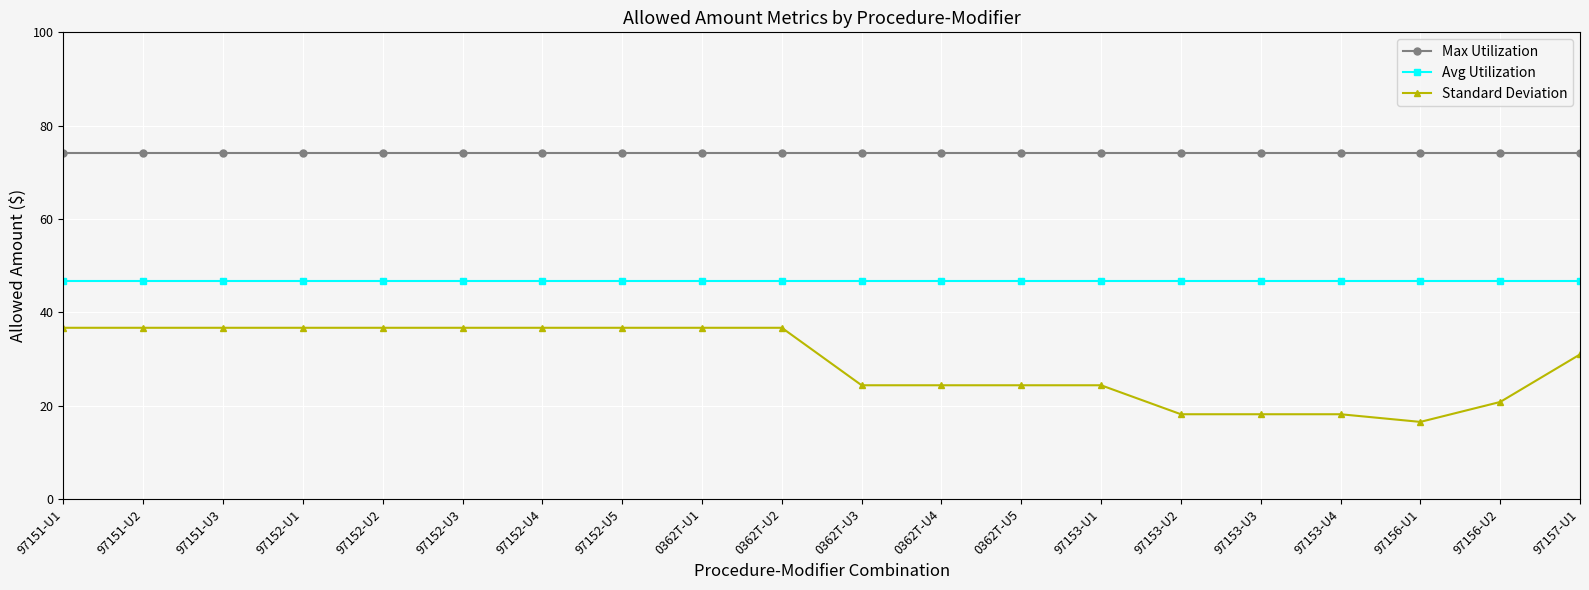

What is the spread (max minus min) of values at 97156-U2?

53.3